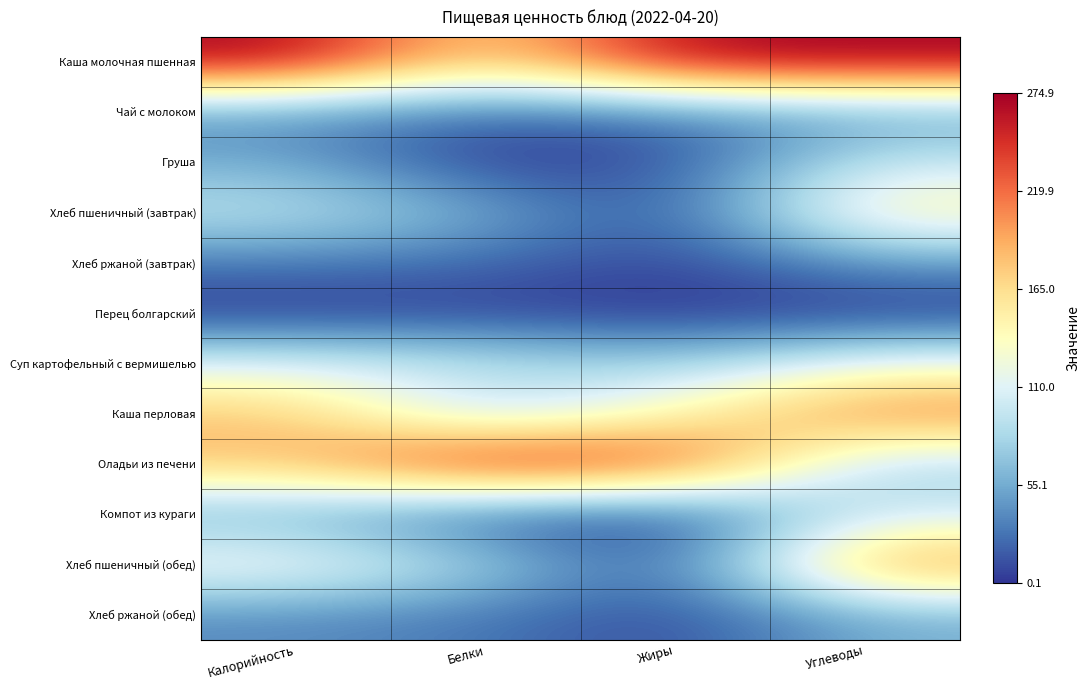

What is the total value across all series at Углеводы?

5.1